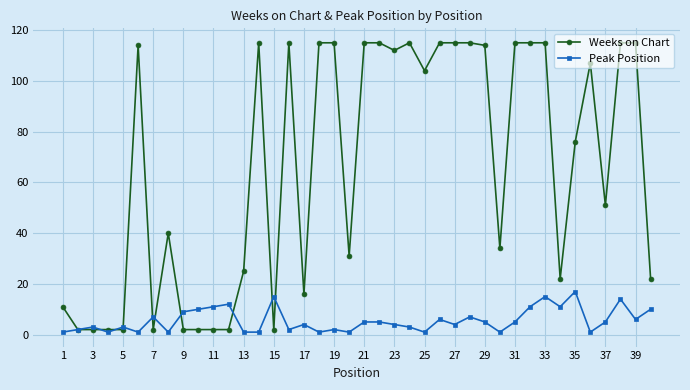

True or false: Peak Position and Weeks on Chart intersect in this chart.

True